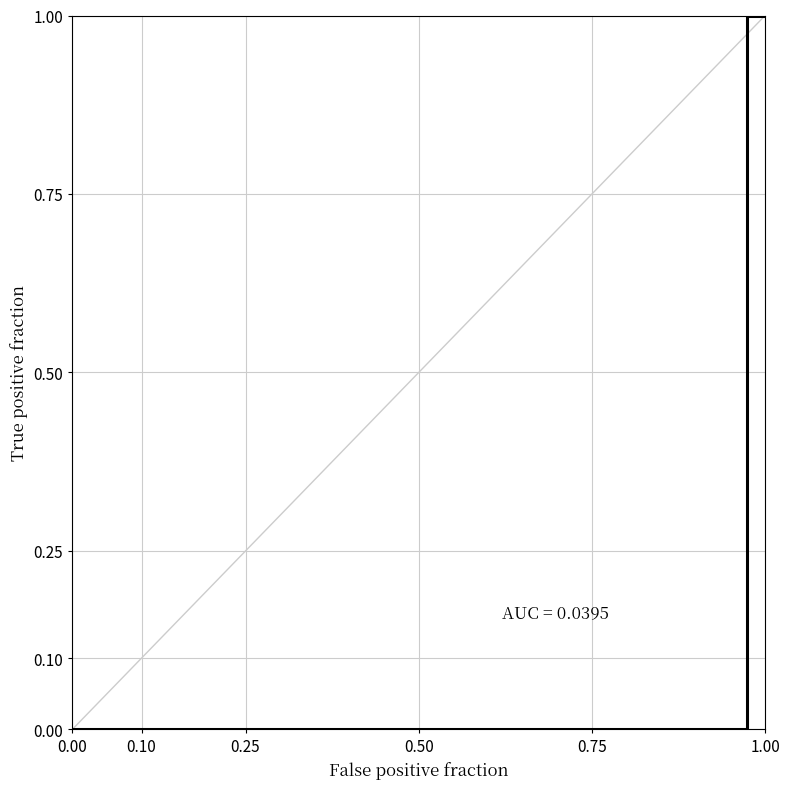

What is the greatest value displayed?

1